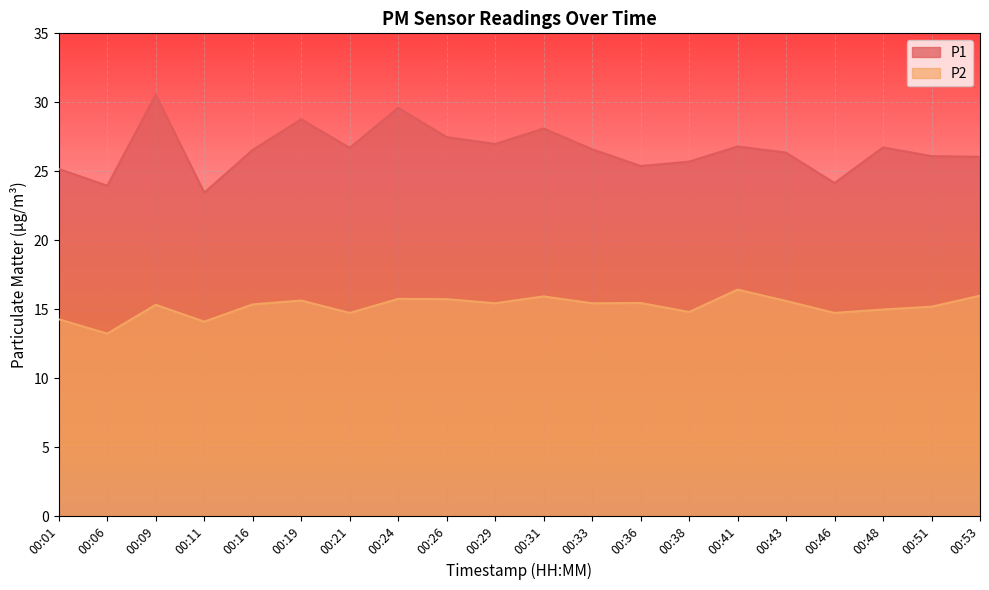

The P2 series shows 3.7 at 00:06. True or false?

False